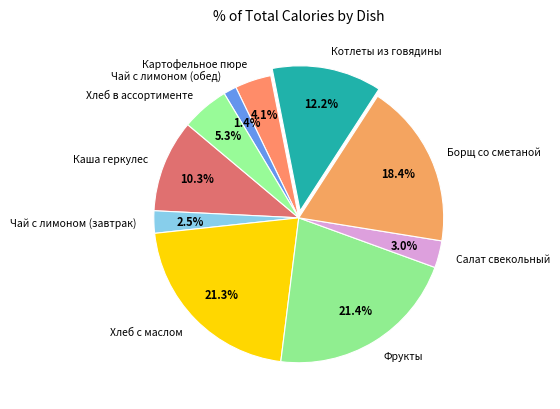

What percentage is NOT represented by Салат свекольный?

97.0%